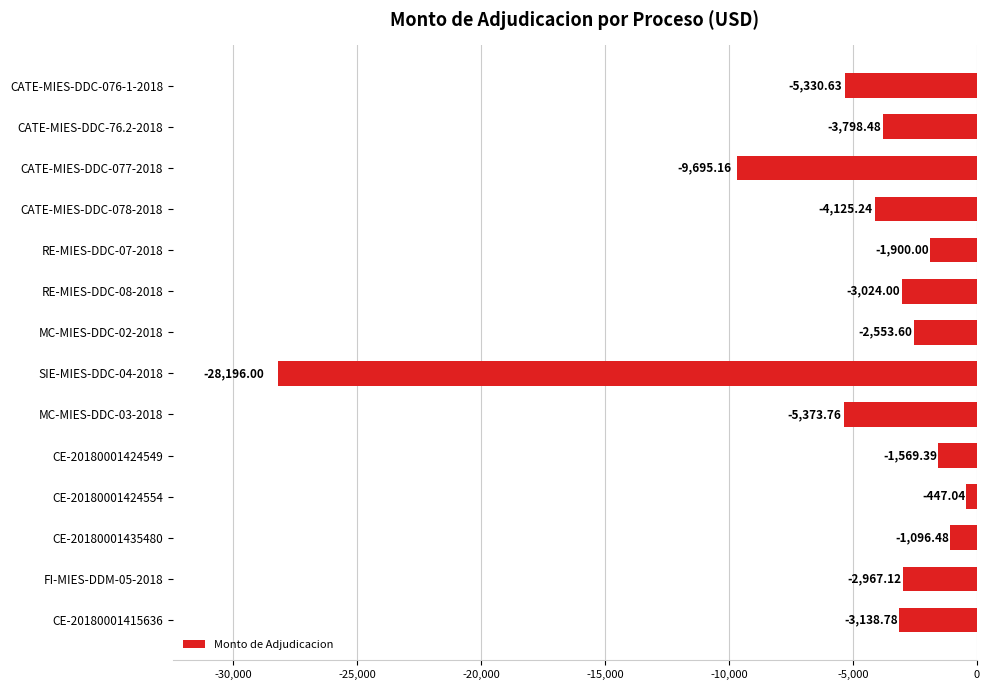

List the labels in order of value, smallest first.

SIE-MIES-DDC-04-2018, CATE-MIES-DDC-077-2018, MC-MIES-DDC-03-2018, CATE-MIES-DDC-076-1-2018, CATE-MIES-DDC-078-2018, CATE-MIES-DDC-76.2-2018, CE-20180001415636, RE-MIES-DDC-08-2018, FI-MIES-DDM-05-2018, MC-MIES-DDC-02-2018, RE-MIES-DDC-07-2018, CE-20180001424549, CE-20180001435480, CE-20180001424554